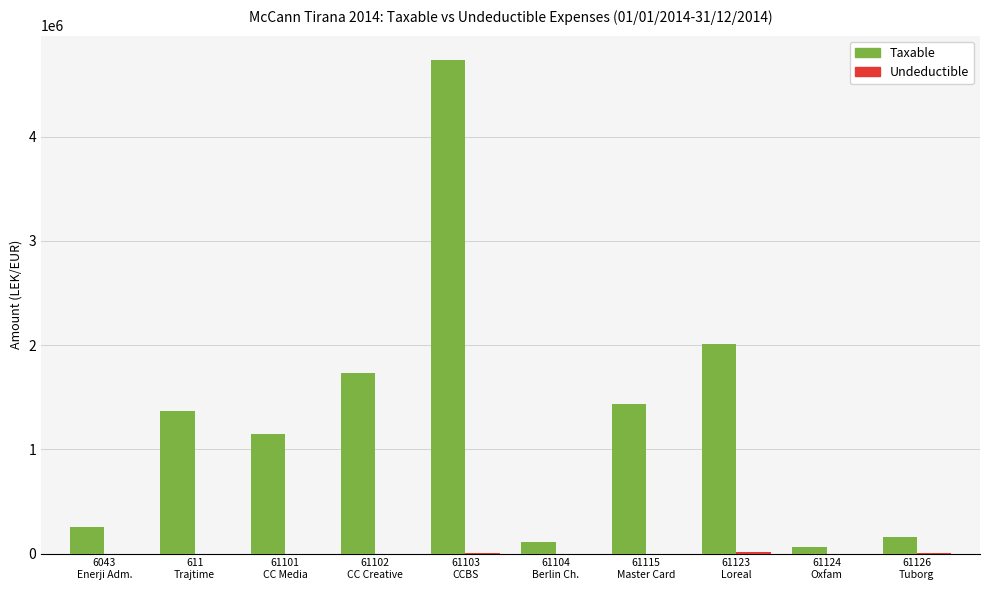

Which series has the largest total across all categories?

Taxable